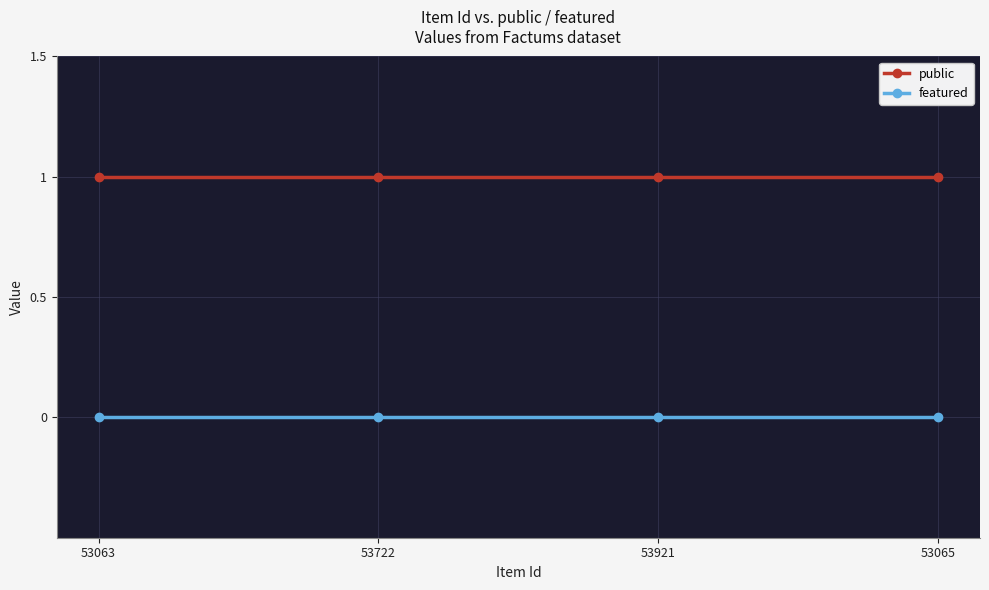

True or false: featured and public cross at least once.

False